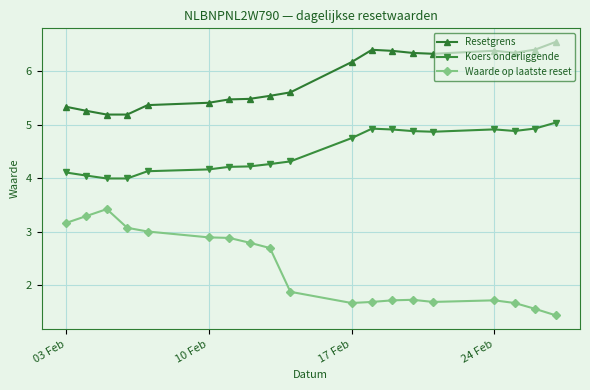

Is this an area chart (filled region under the line)?

No